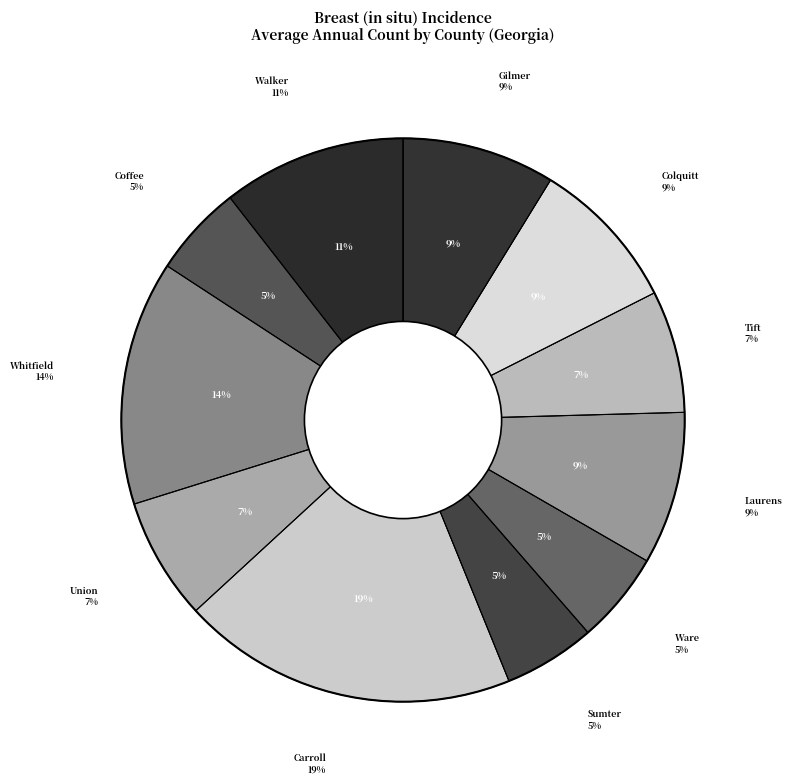

True or false: Walker County accounts for 1% of the total.

False